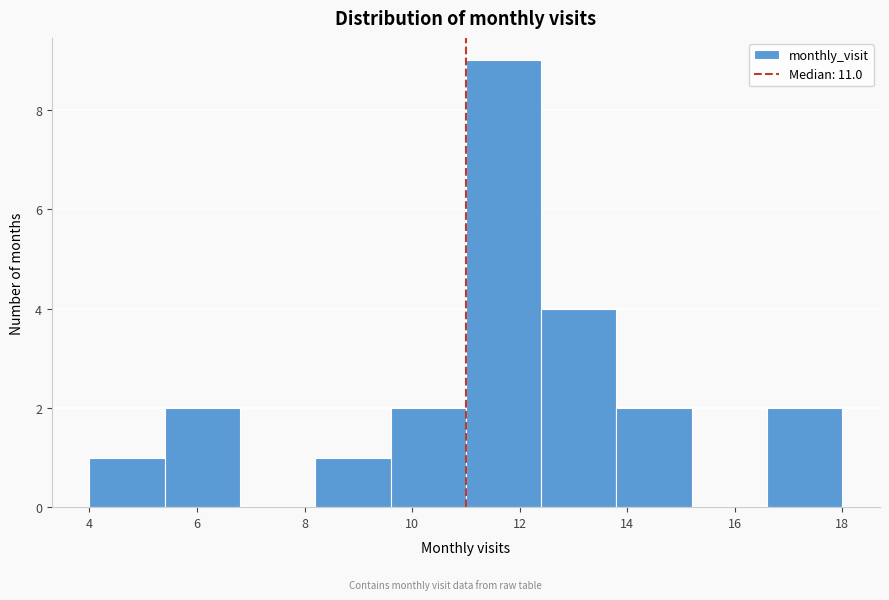

Reading left to right, transcribe this chart: for each bar, give the range it covers on the x-axis and its height. The values are not printed on the chart, so give them approximately, as read against the axis.

4.0 to 5.4: 1
5.4 to 6.8: 2
6.8 to 8.2: 0
8.2 to 9.6: 1
9.6 to 11.0: 2
11.0 to 12.4: 9
12.4 to 13.8: 4
13.8 to 15.2: 2
15.2 to 16.6: 0
16.6 to 18.0: 2